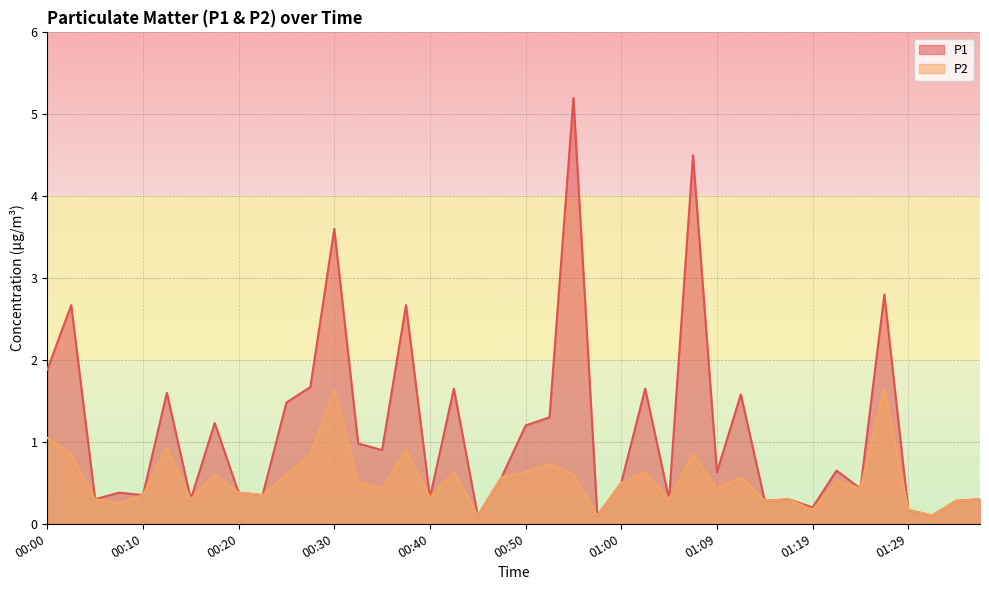

Which series has the widest spread of values?

P1